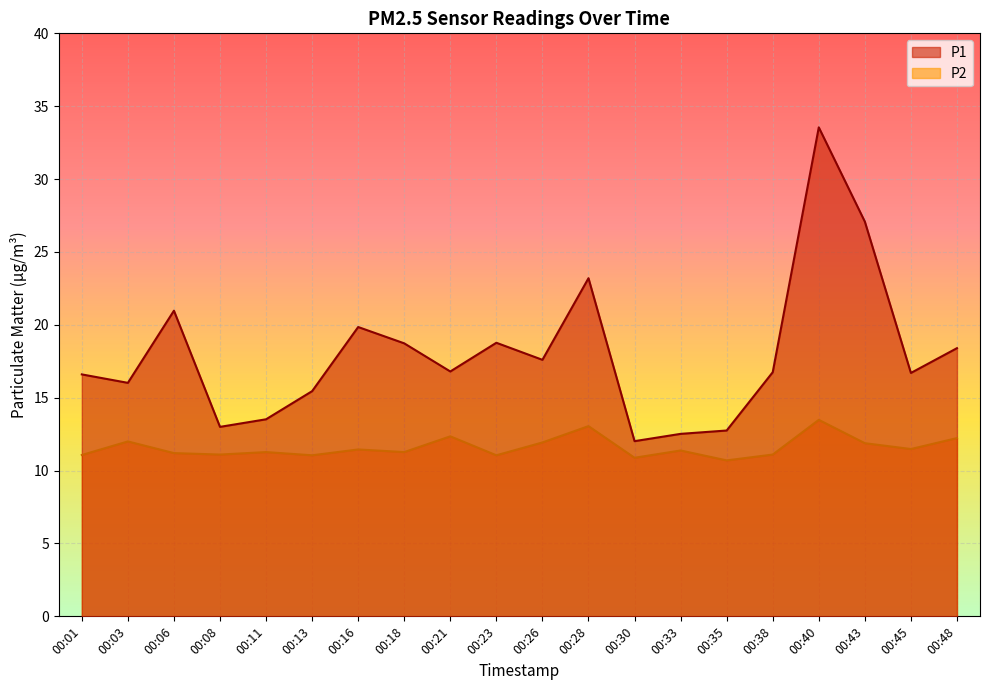

Reading right to left, transcribe all the data shown in this chart.

P1: 18.4	16.7	27.1	33.5	16.8	12.8	12.5	12.0	23.2	17.6	18.8	16.8	18.7	19.9	15.4	13.5	13.0	21.0	16.0	16.6
P2: 12.2	11.5	11.9	13.5	11.1	10.7	11.4	10.9	13.1	11.9	11.1	12.3	11.3	11.4	11.1	11.3	11.1	11.2	12.0	11.1